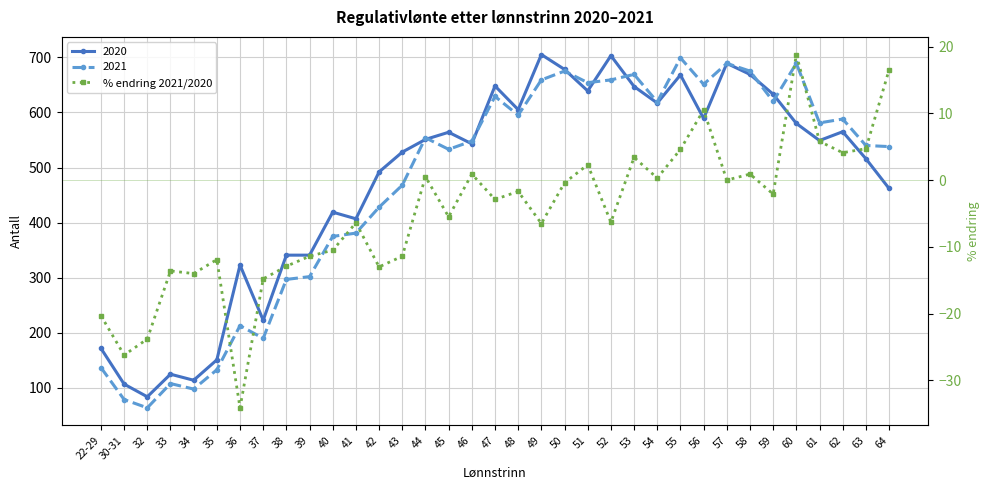

At which category does the data reach its first local peak?

33